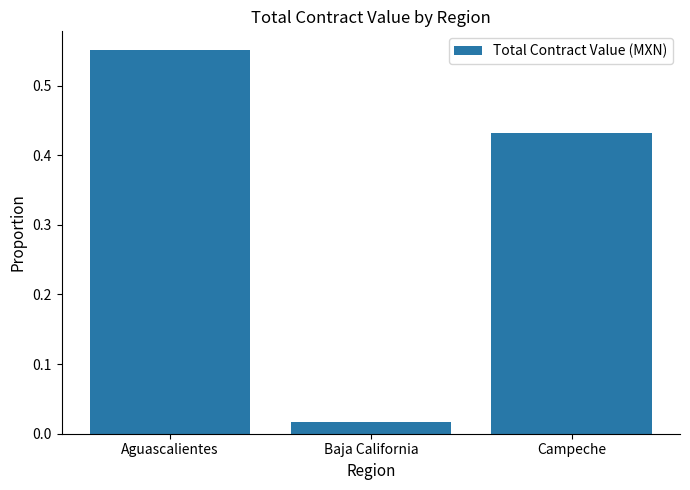

At which category does the chart reach its minimum across all series?

Baja California